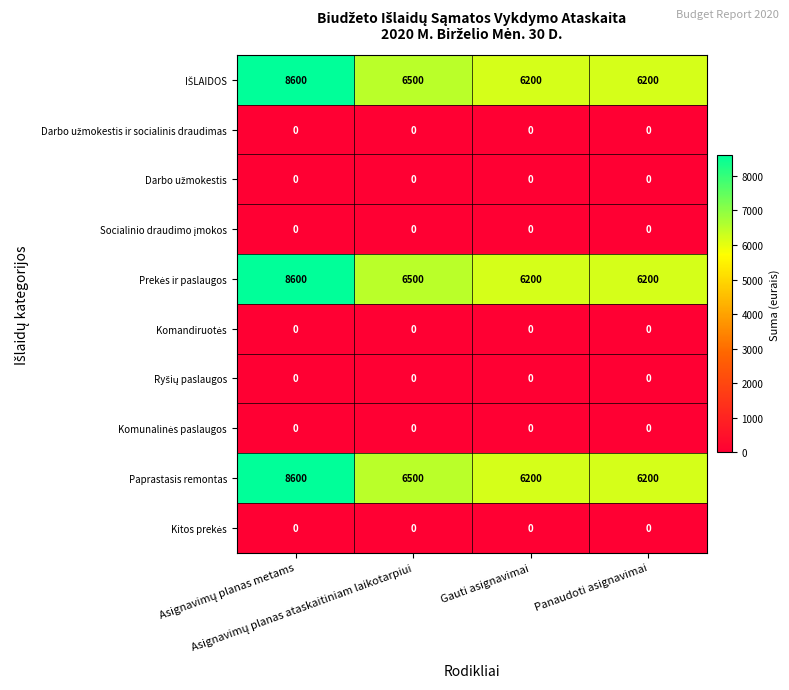

At how many categories does at least one series exceed 3891?

4